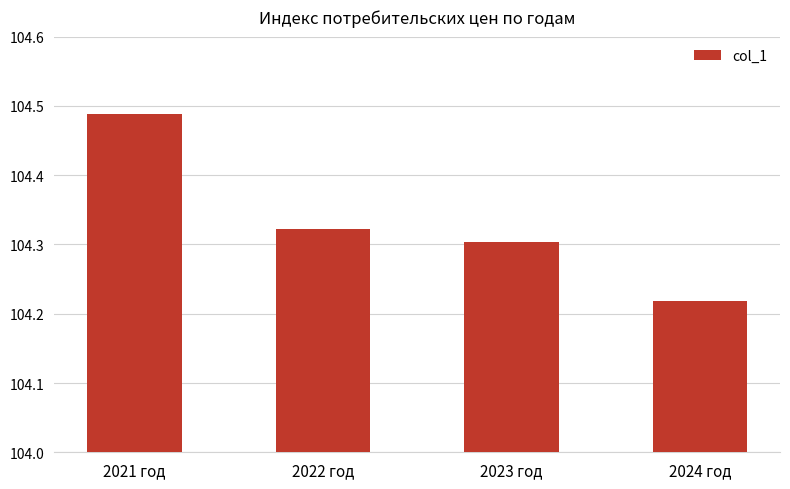

Rank the categories by value from lowest to highest.

2024 год, 2023 год, 2022 год, 2021 год